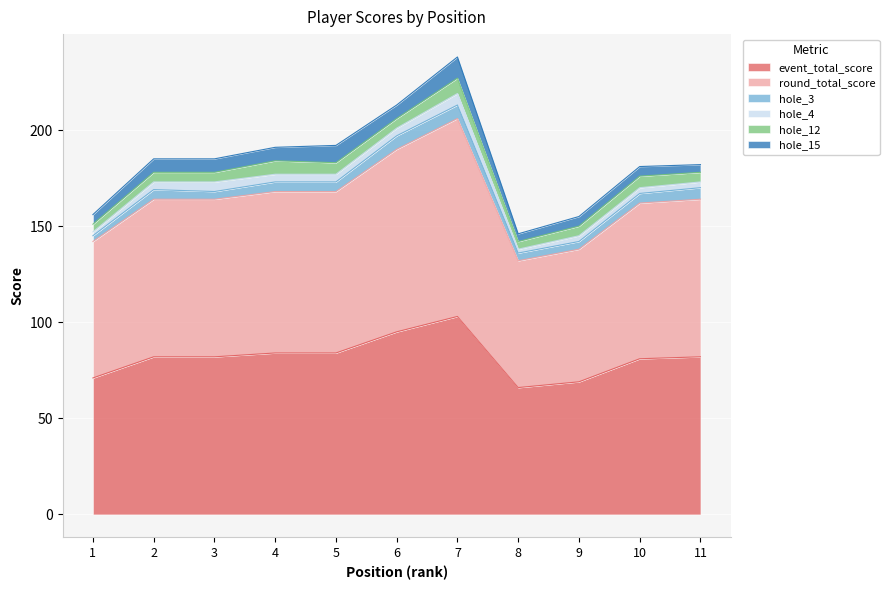

Which series changed the most between 1 and 2?

event_total_score